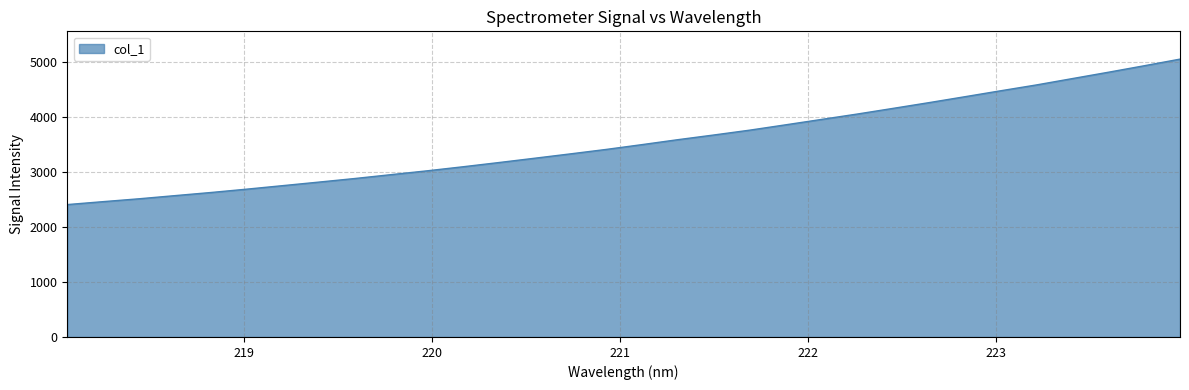

What is the greatest value displayed?

5047.6